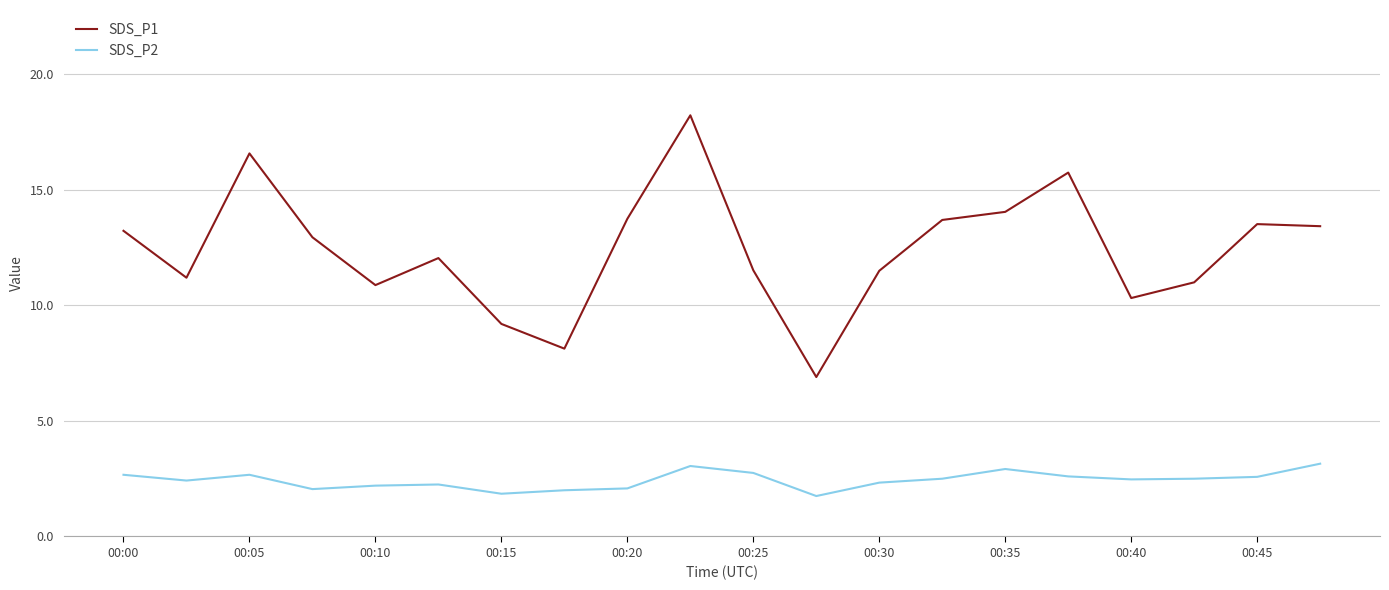

List the series in order of their overall mean, highest first.

SDS_P1, SDS_P2